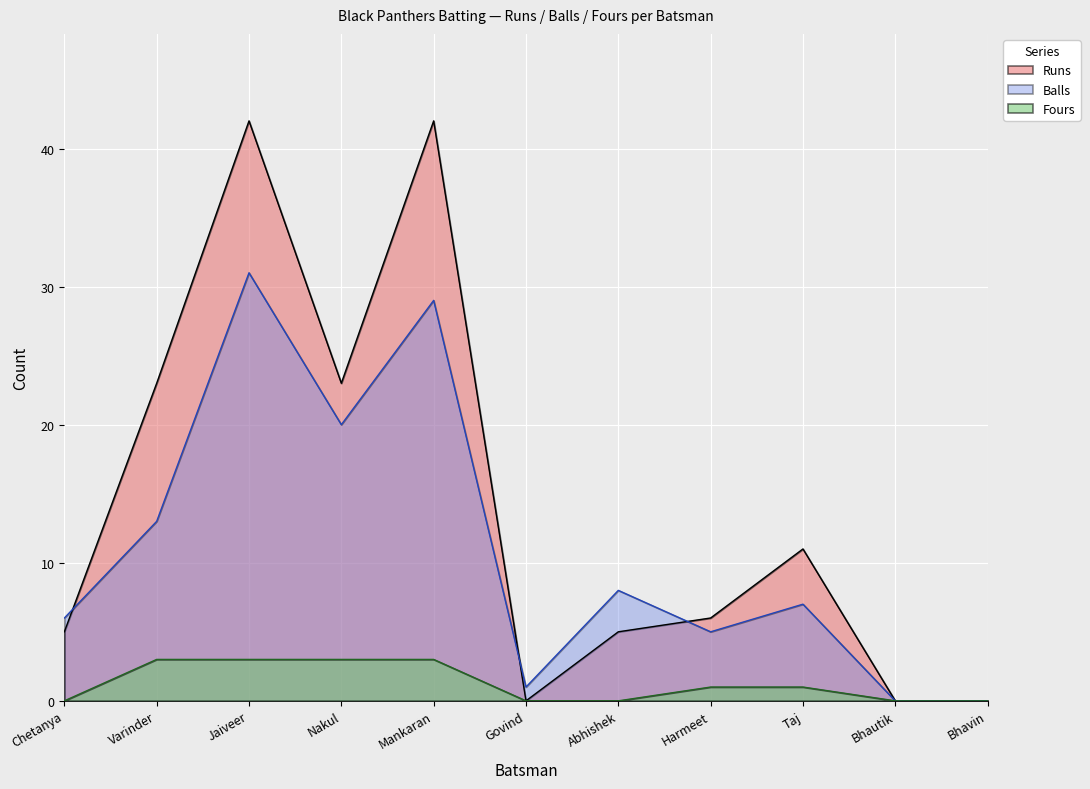

Reading right to left, extract all data points from this chart.

Runs: Bhavin=0	Bhautik=0	Taj=11	Harmeet=6	Abhishek=5	Govind=0	Mankaran=42	Nakul=23	Jaiveer=42	Varinder=23	Chetanya=5
Balls: Bhavin=0	Bhautik=0	Taj=7	Harmeet=5	Abhishek=8	Govind=1	Mankaran=29	Nakul=20	Jaiveer=31	Varinder=13	Chetanya=6
Fours: Bhavin=0	Bhautik=0	Taj=1	Harmeet=1	Abhishek=0	Govind=0	Mankaran=3	Nakul=3	Jaiveer=3	Varinder=3	Chetanya=0